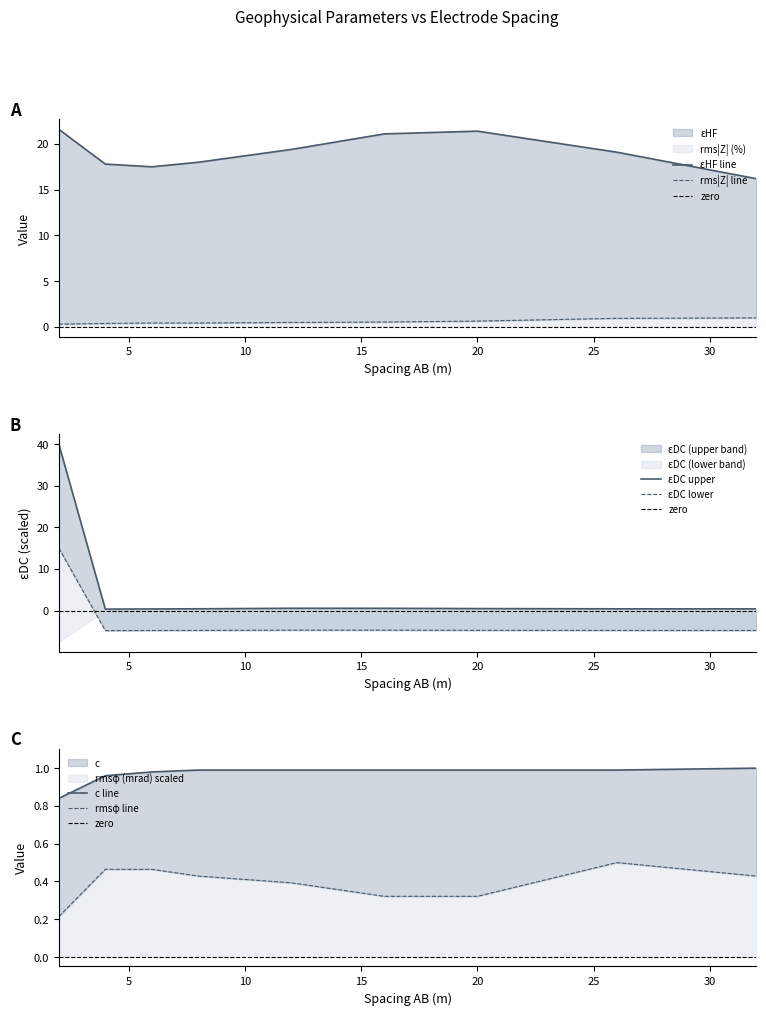

True or false: c and εHF intersect in this chart.

False